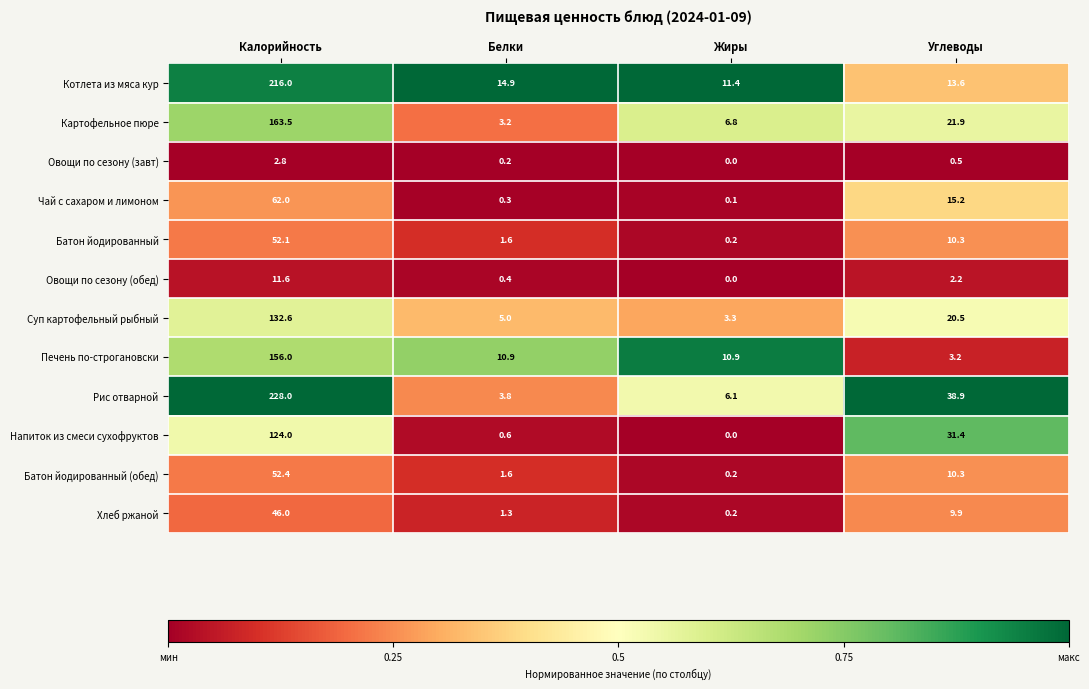

Which category has the lowest value across all series?

Жиры